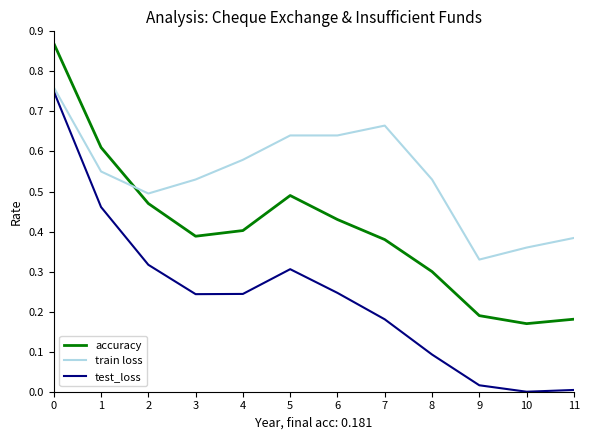

Which series has the largest range (max minus min)?

test_loss